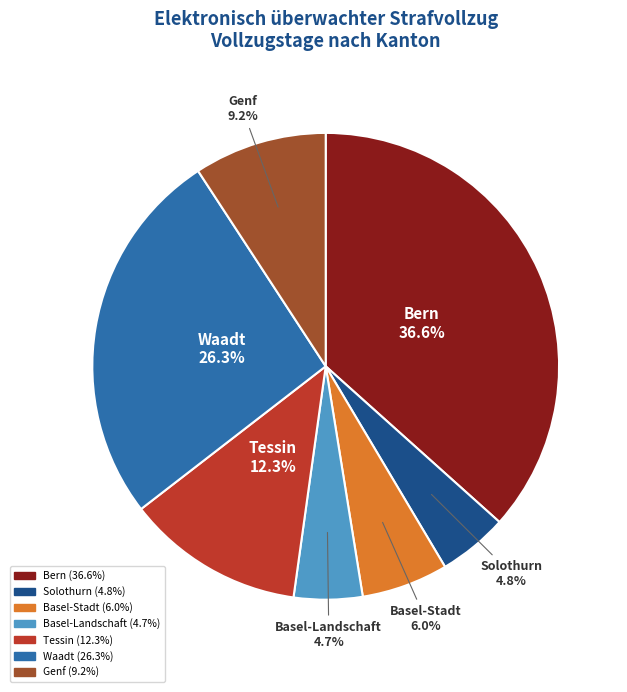

To the nearest percent, what is the difference between the largest and smallest slice percentages?

32%